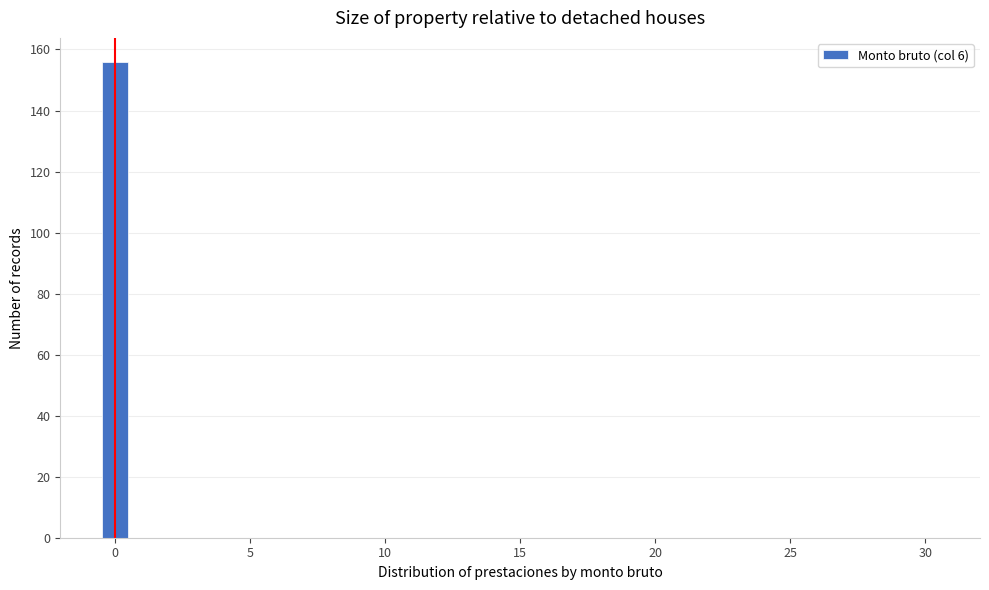

Read against the x-axis, roughly where is the centre of the tallest bar?

0.0